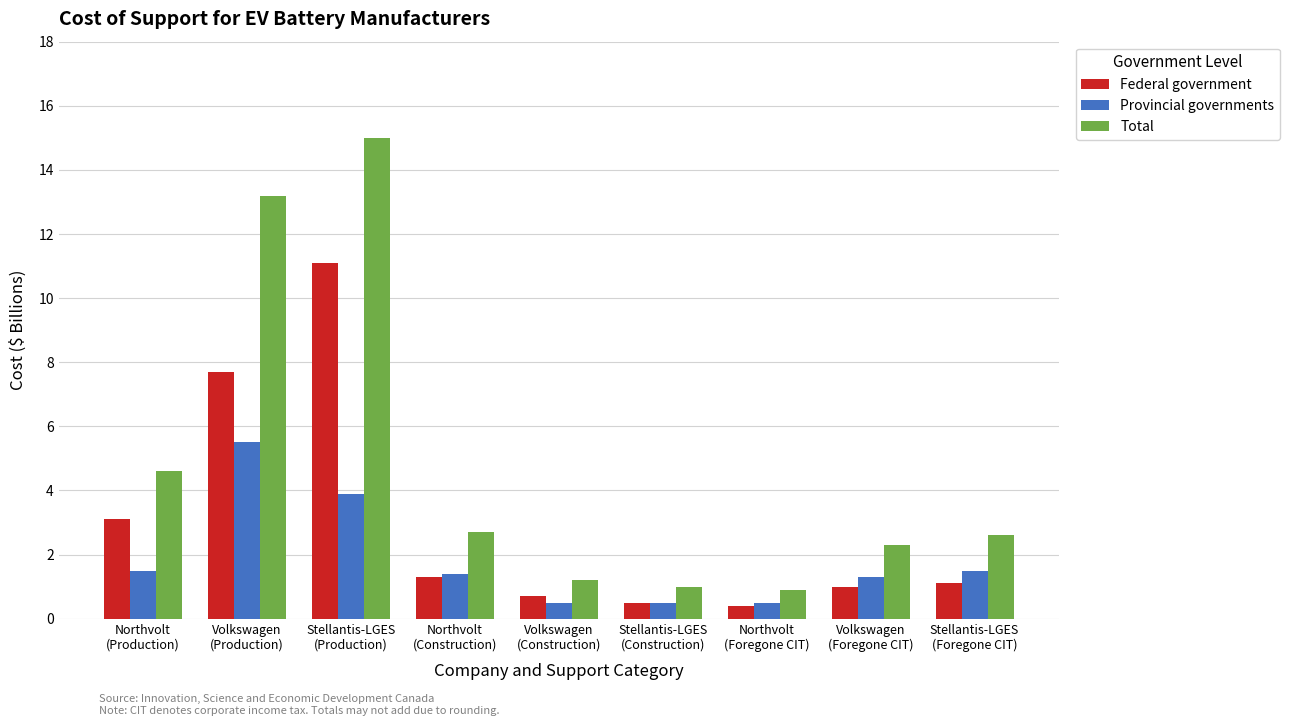

List the series in order of their overall mean, highest first.

Total, Federal government, Provincial governments